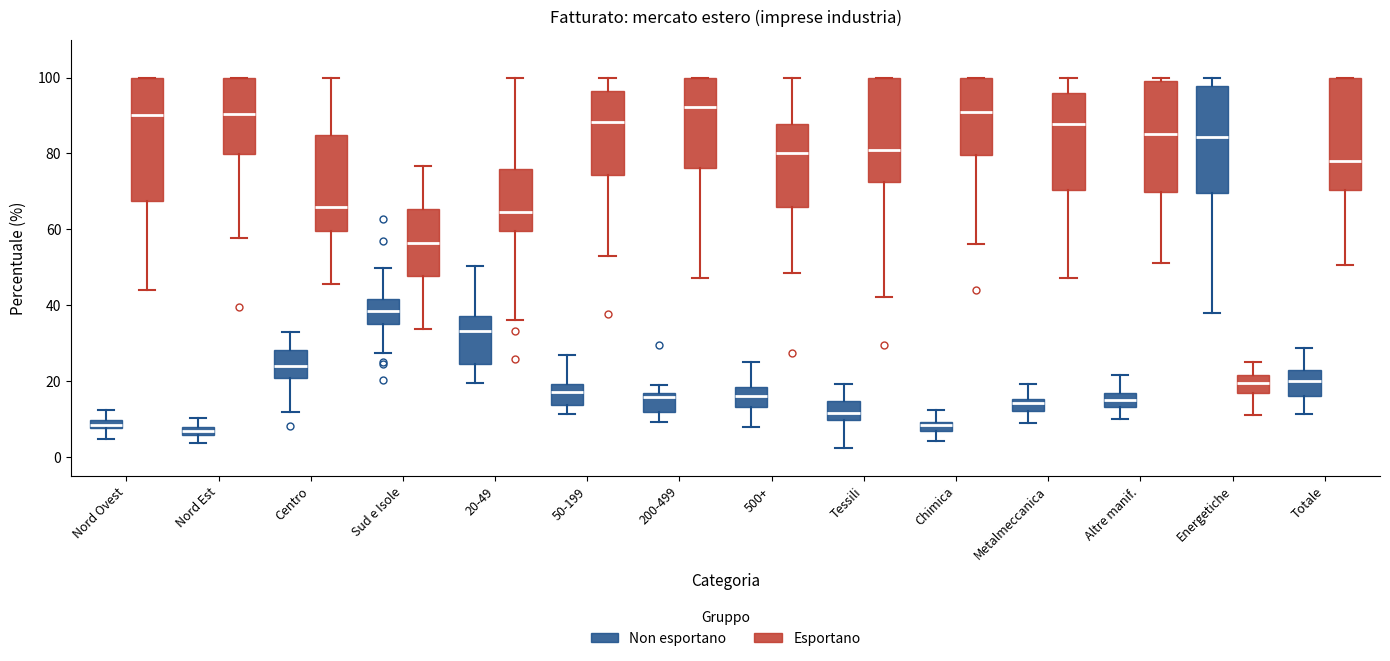

Comparing the boxes themselves (not the whiskers), which one is the tallest?

Nord Ovest (Esportano)